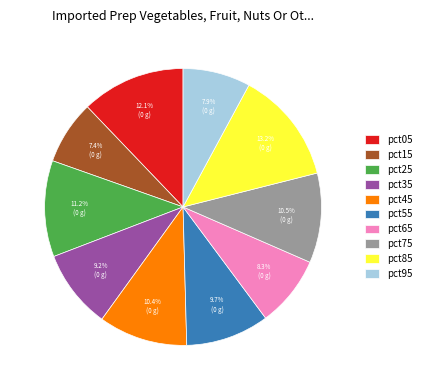

True or false: pct35 accounts for 9% of the total.

True